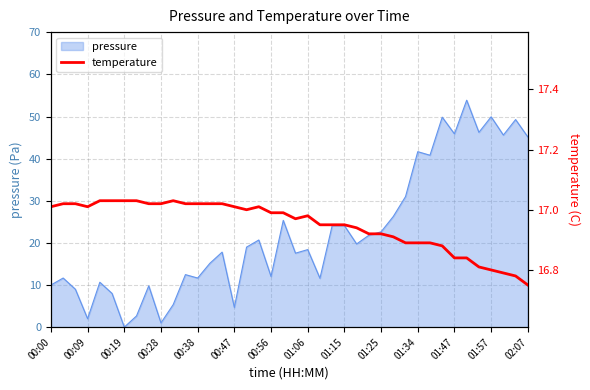

What is the highest value of the pressure series?

53.9